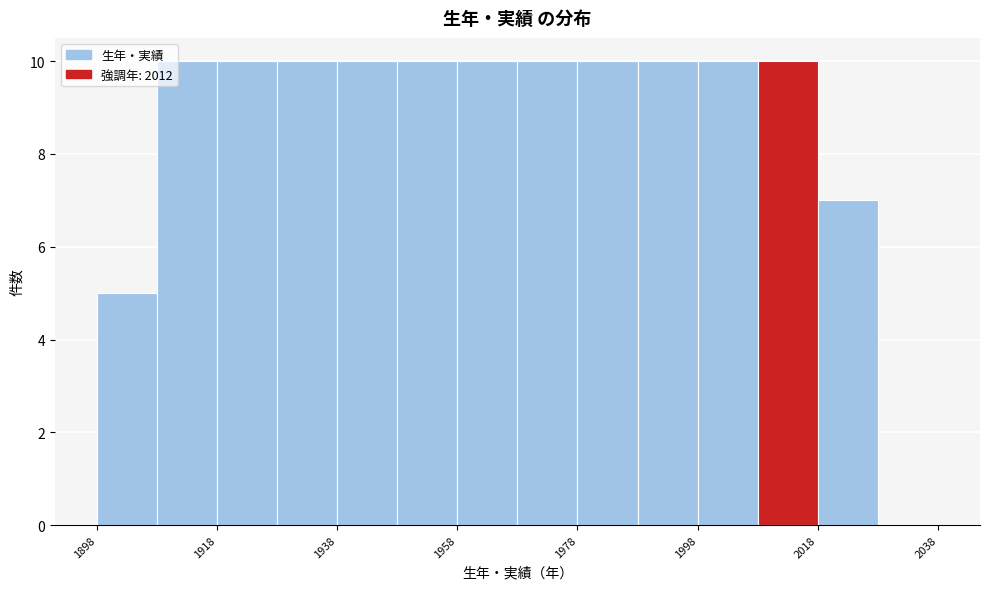

What is the height of the bar covering 1978 to 1988 on the x-axis? The values are not printed on the chart, so give them approximately, as read against the axis.

10